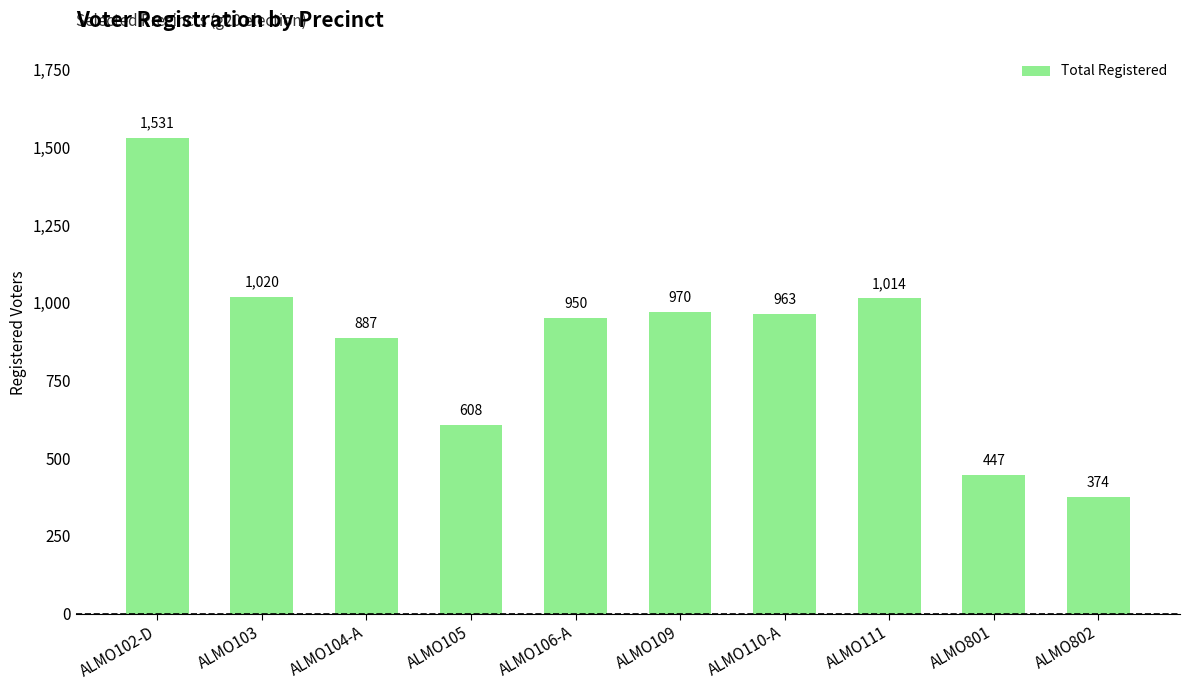

How many data points are less than 963?

5